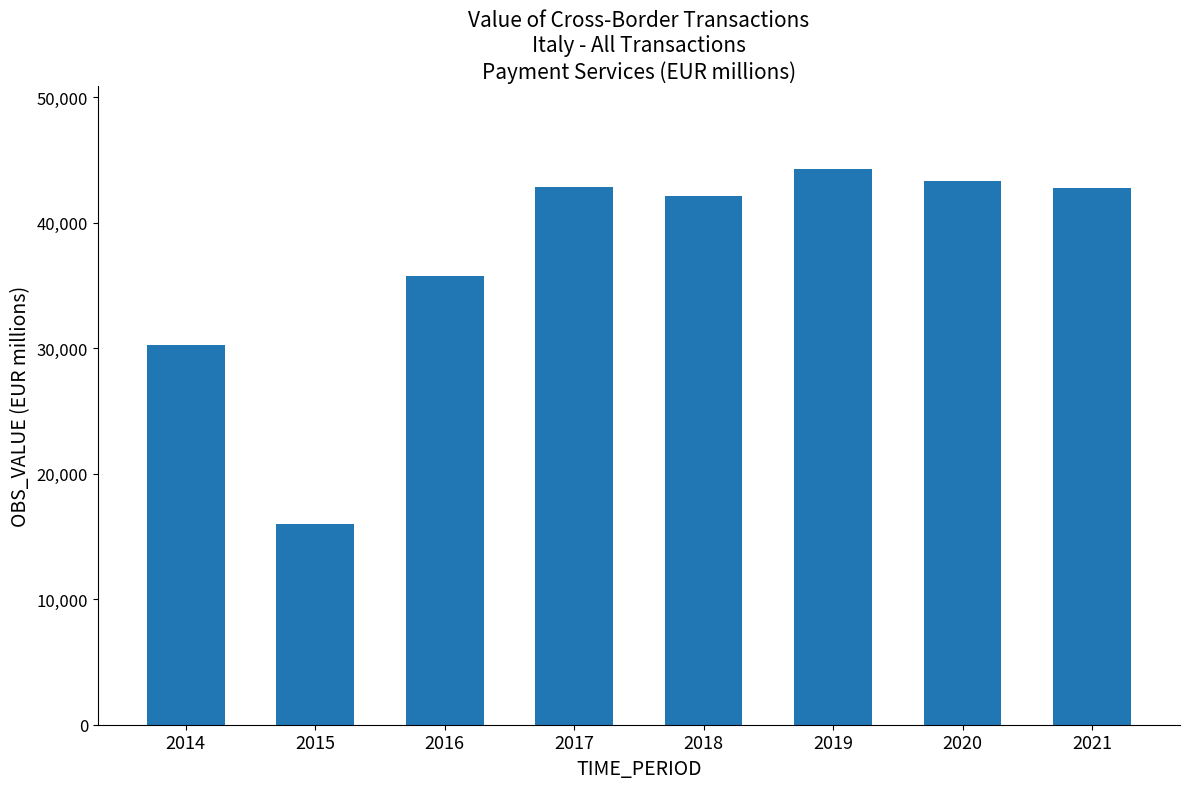

What is the maximum value shown in the chart?

44275.0